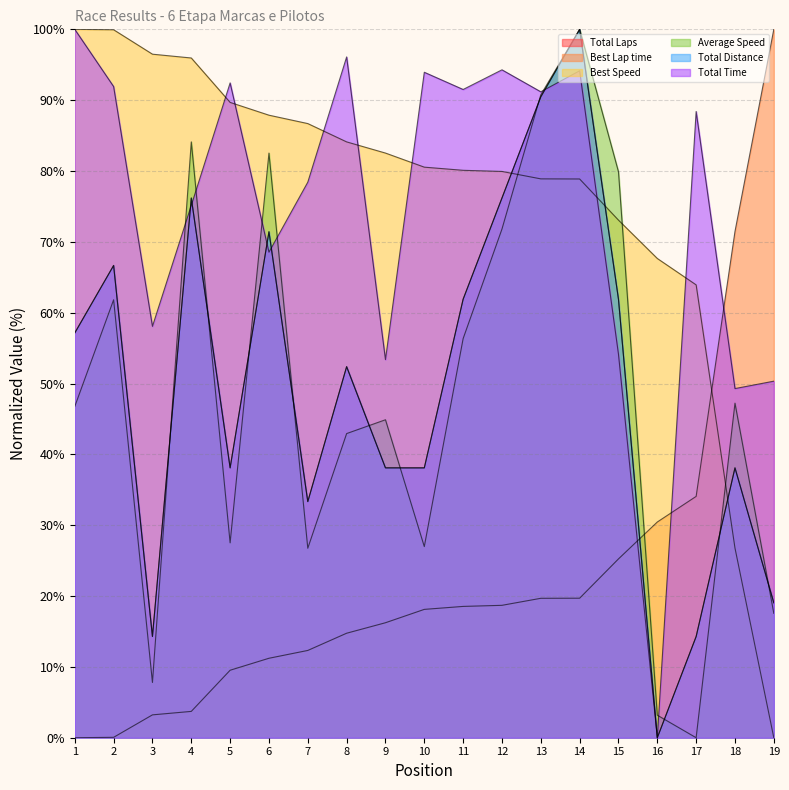

At which category is the sum across all series the highest?

14